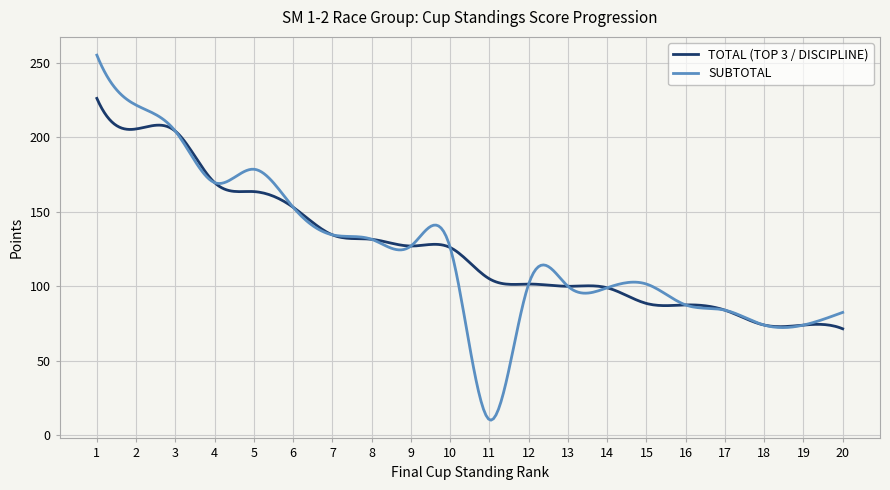

What is the smallest value displayed?

10.2